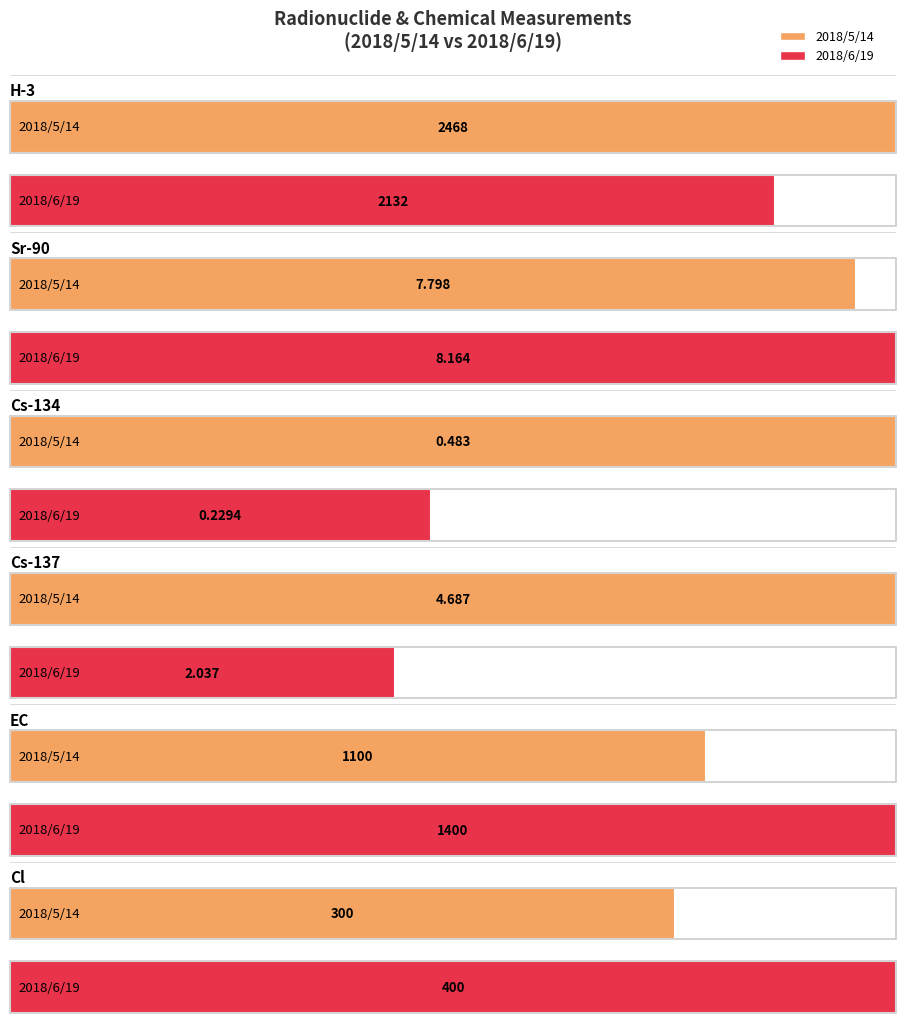

What is the sum of all EC values?

2500.0